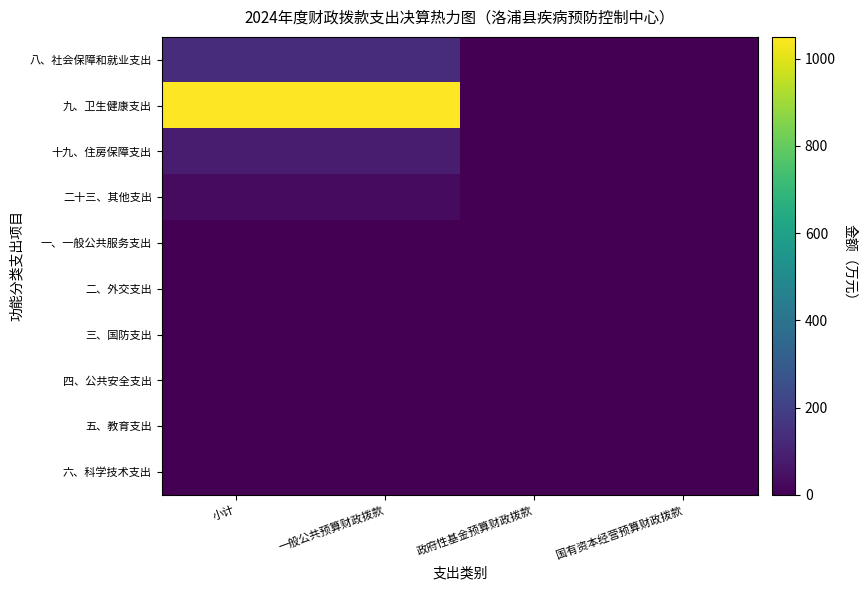

At which category is the sum across all series the highest?

小计